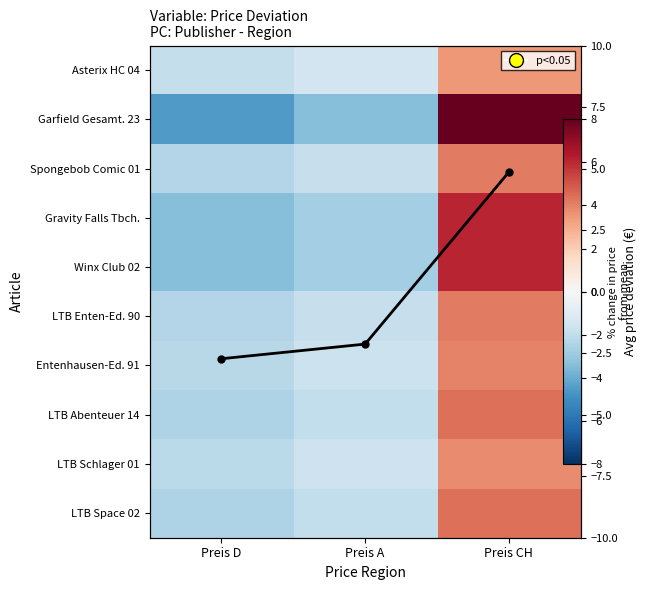

List the labels in order of LTB Space 02 value, largest first.

Preis CH, Preis A, Preis D